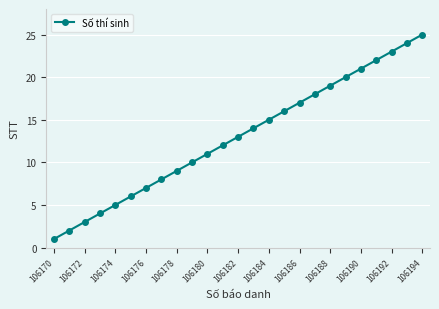

What is the sum of all values?

325